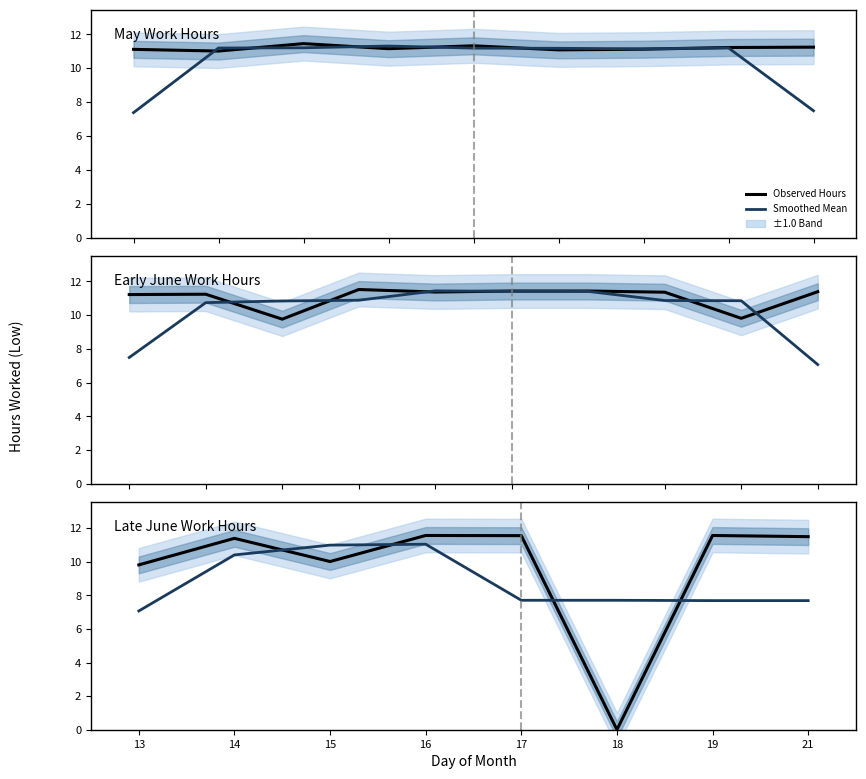

What is the greatest value displayed?

11.6